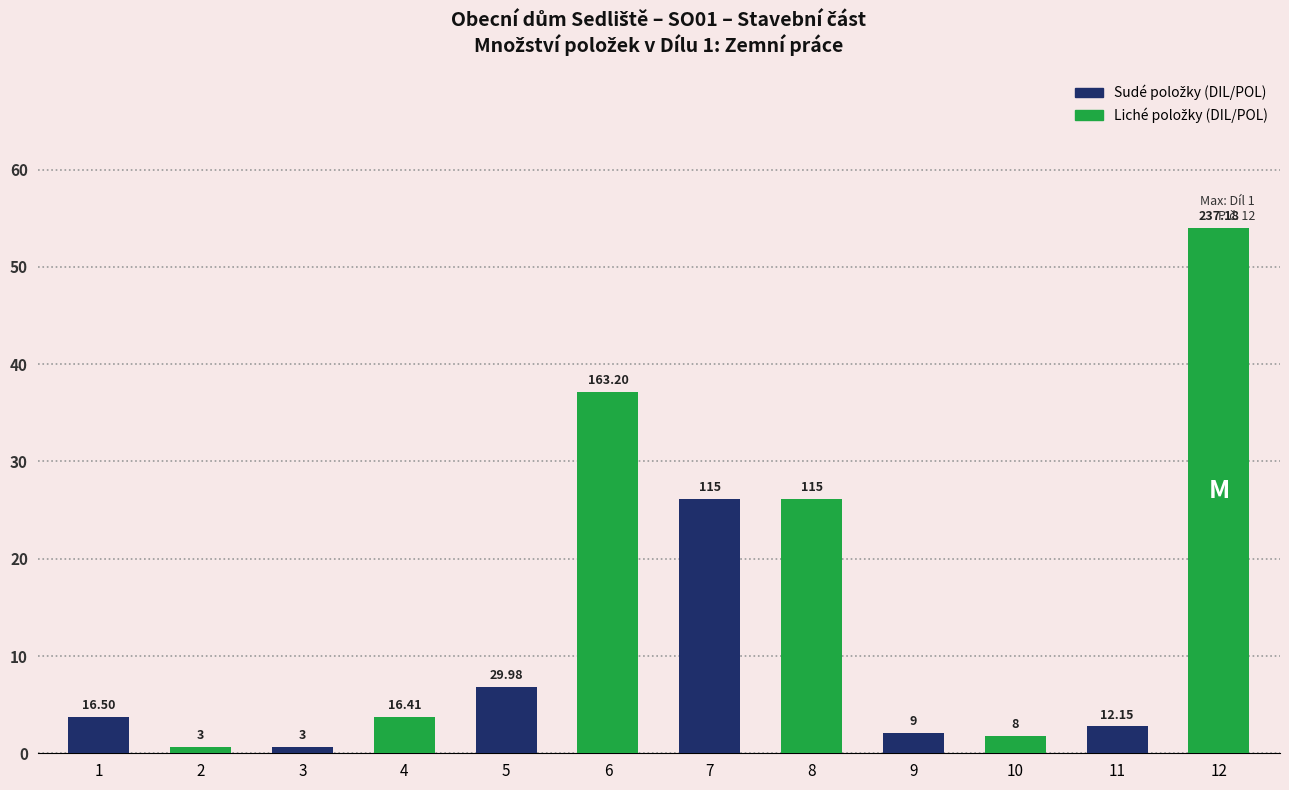

Are the bars horizontal?

No